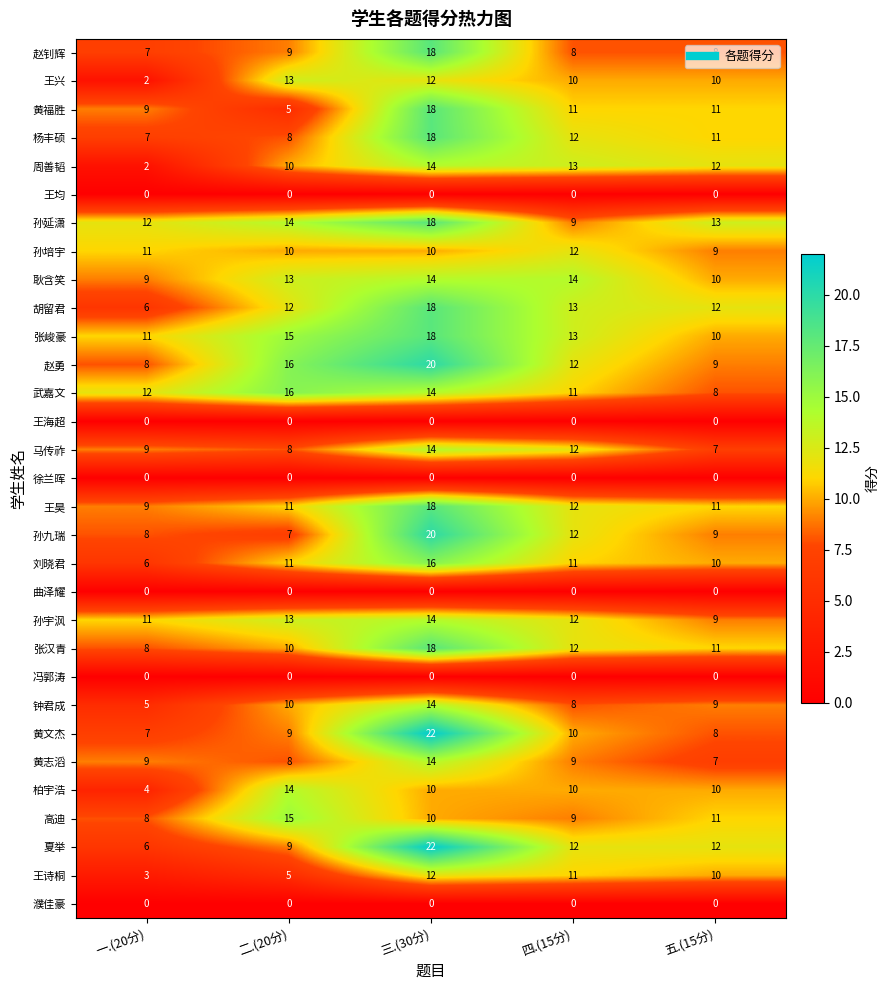

Which label corresponds to the largest value in the chart?

三.(30分)